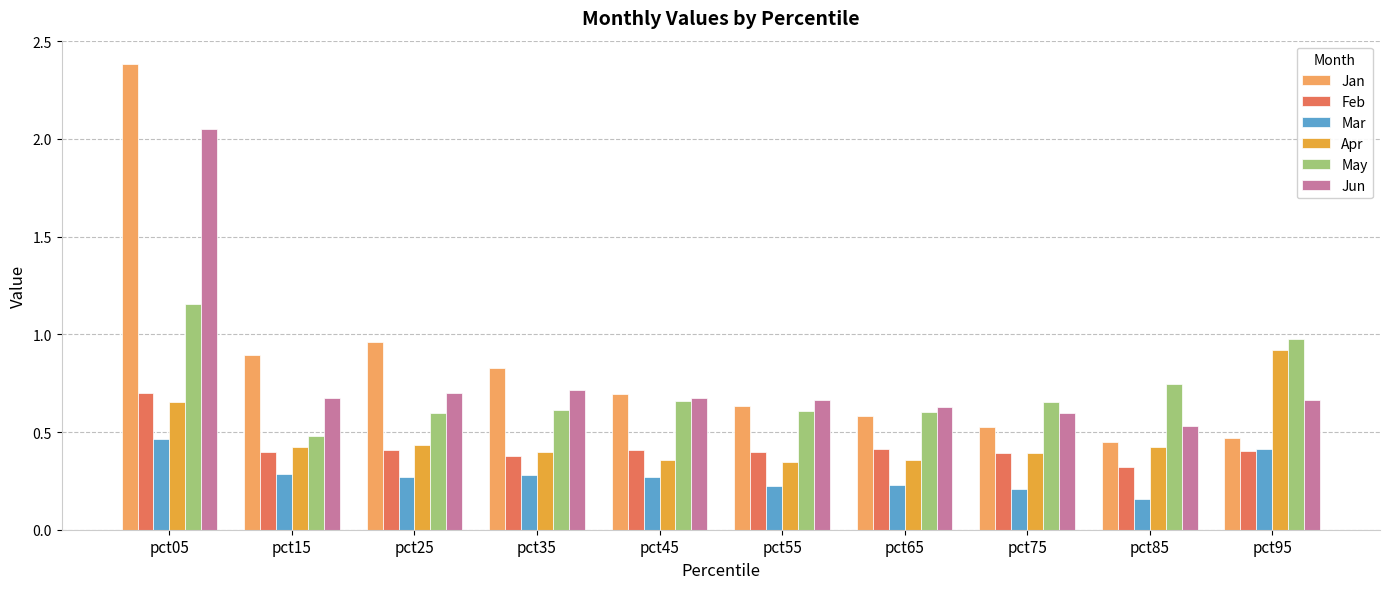

What is the sum of all Feb values?

4.2